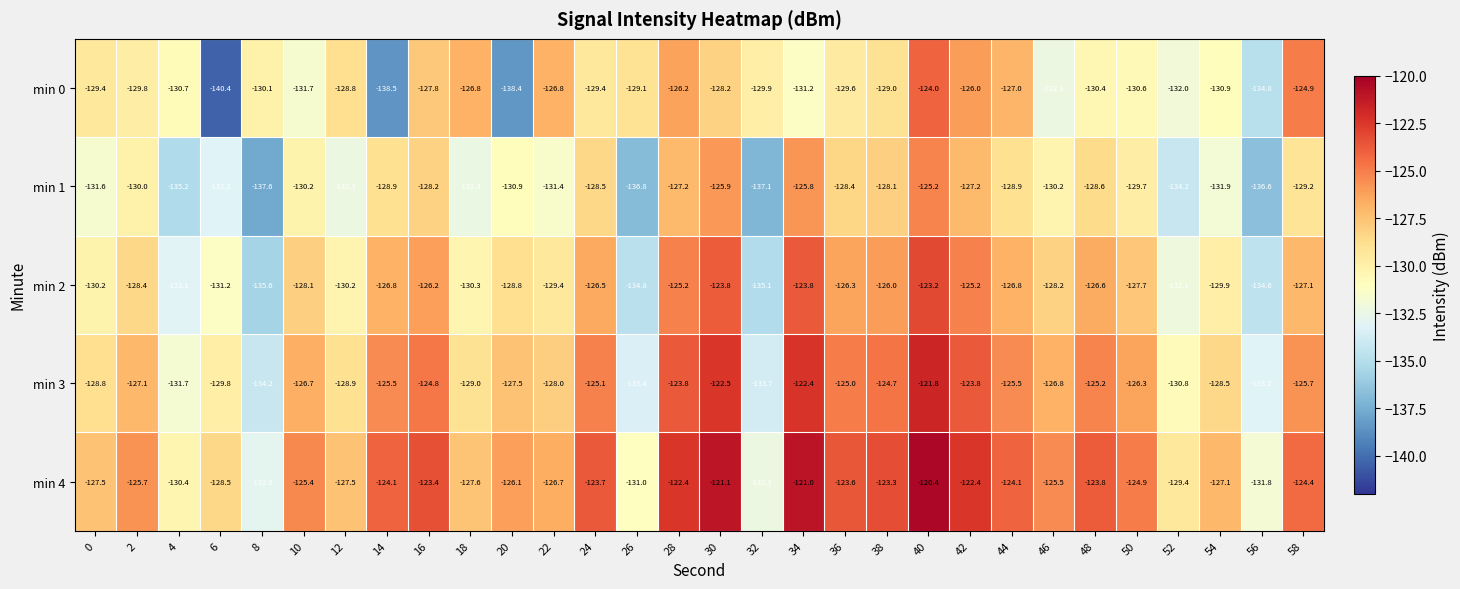

What is the sum of the min 0 values at 8 and 28?

-256.3